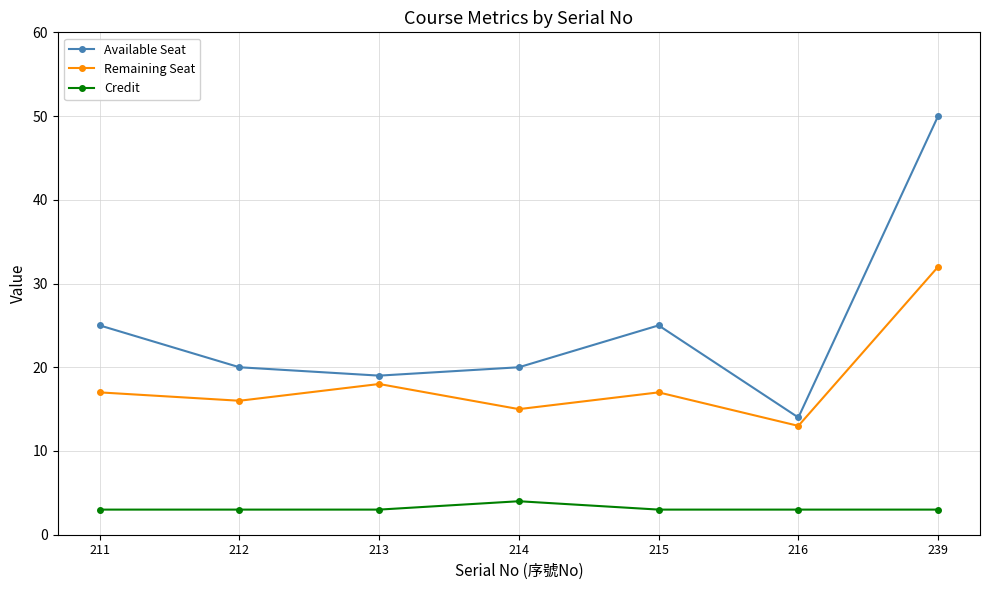

Which series has the largest total across all categories?

Available Seat